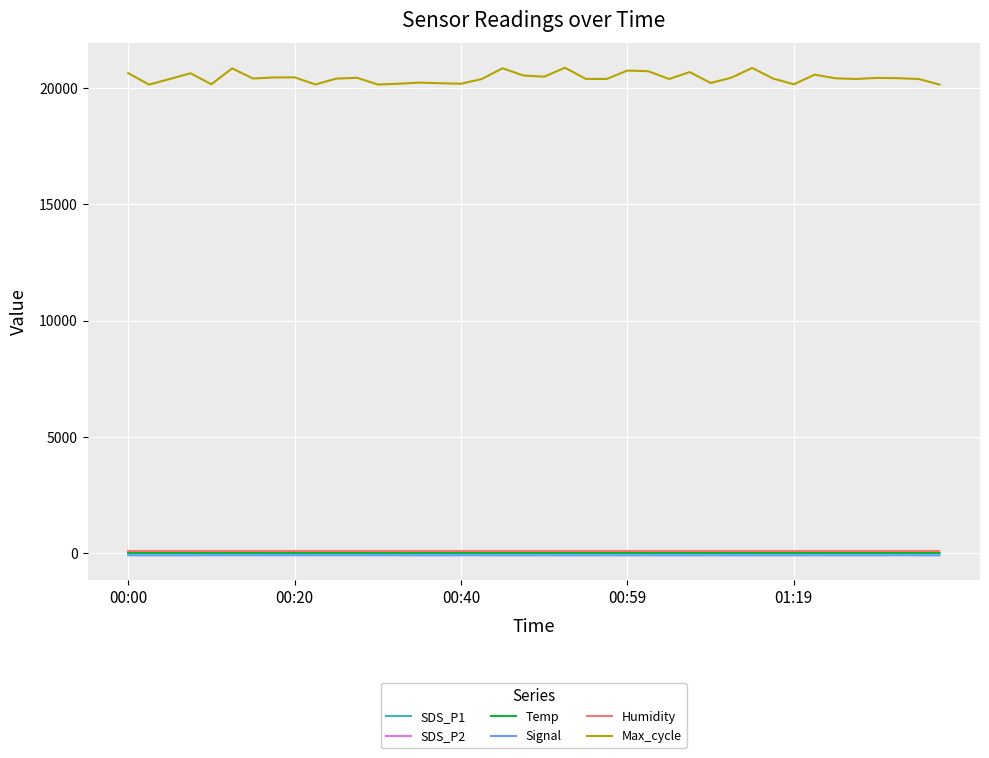

Does the chart have visible grid lines?

Yes